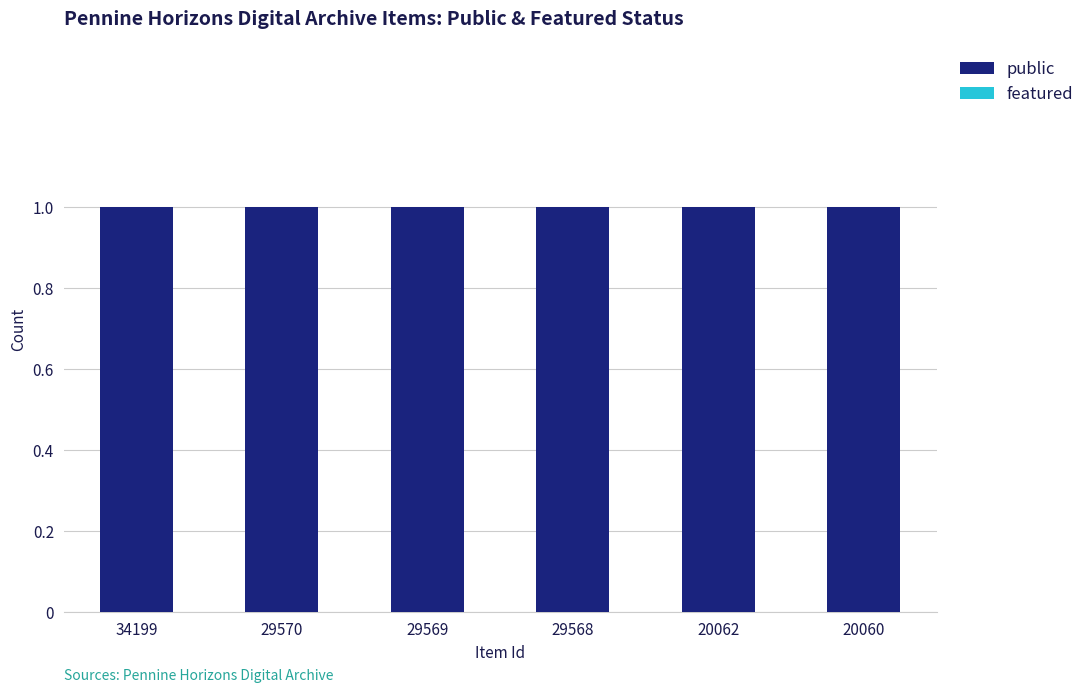

How many data points does each series have?

6